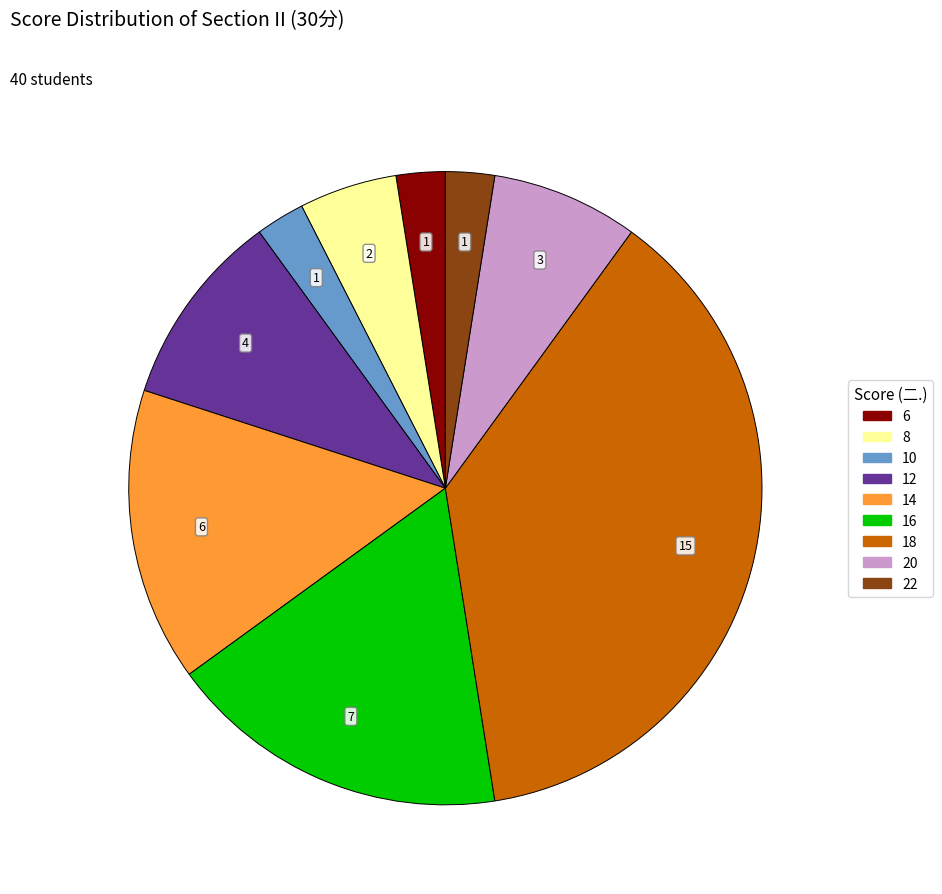

How many slices are in this pie chart?

9